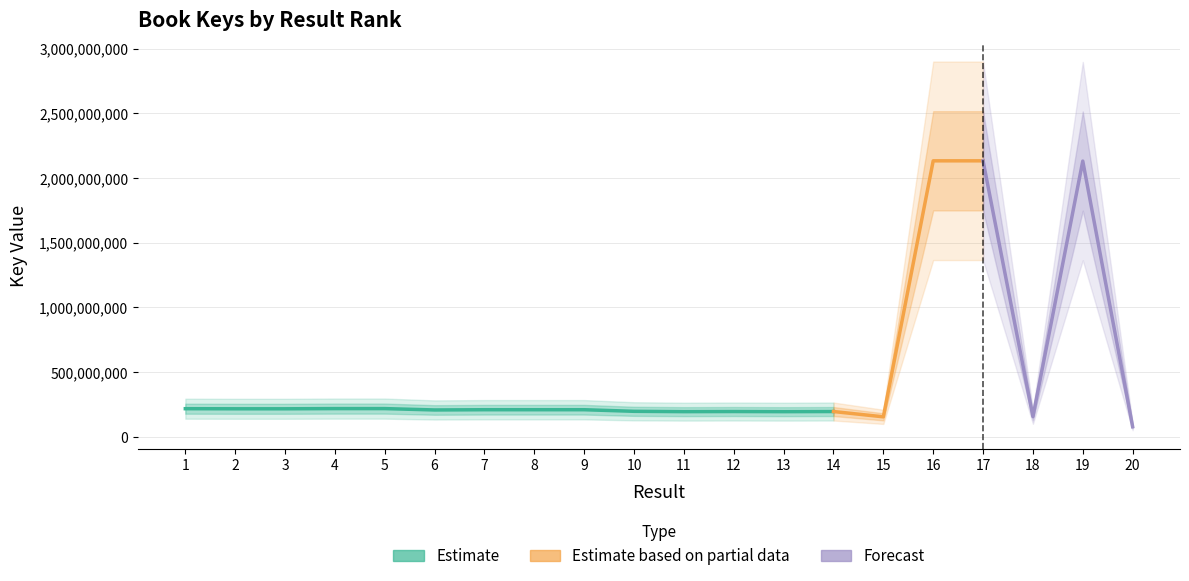

Is it true that the value at 5 is 368963405?

False